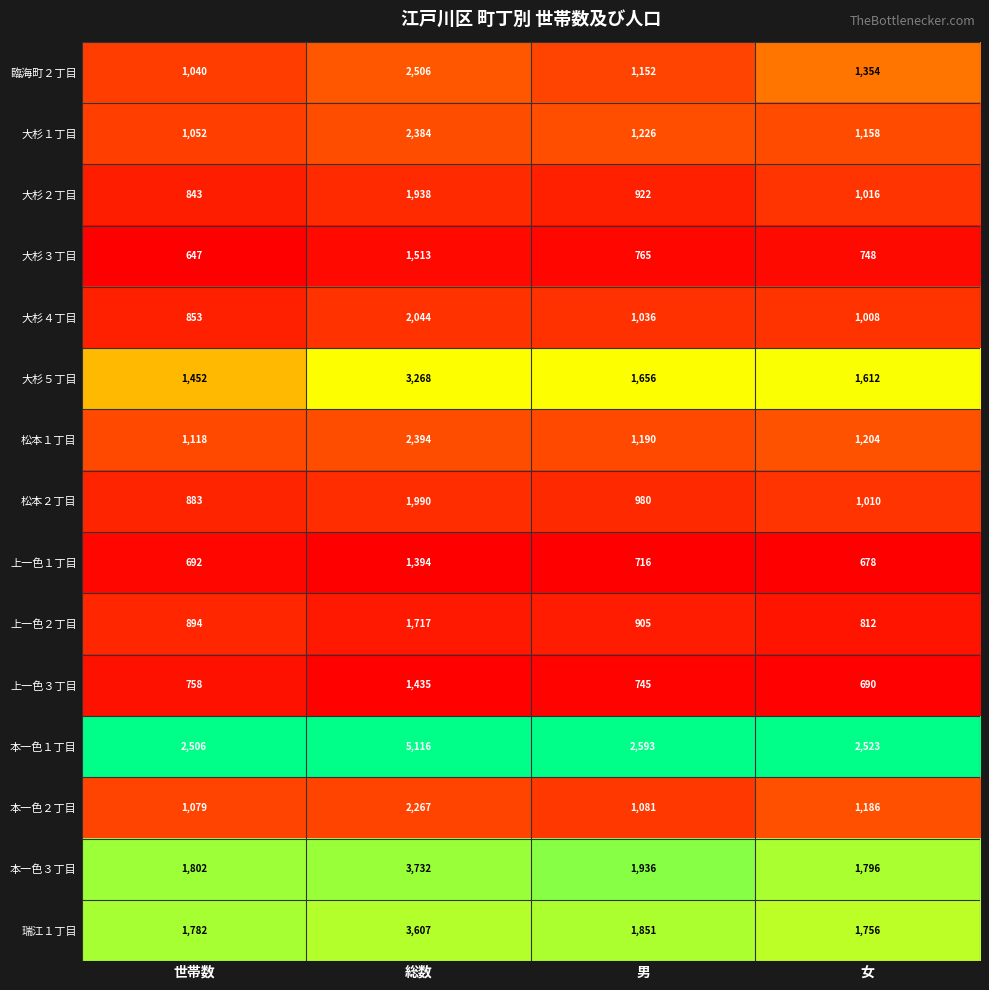

What is the maximum value shown in the chart?

5116